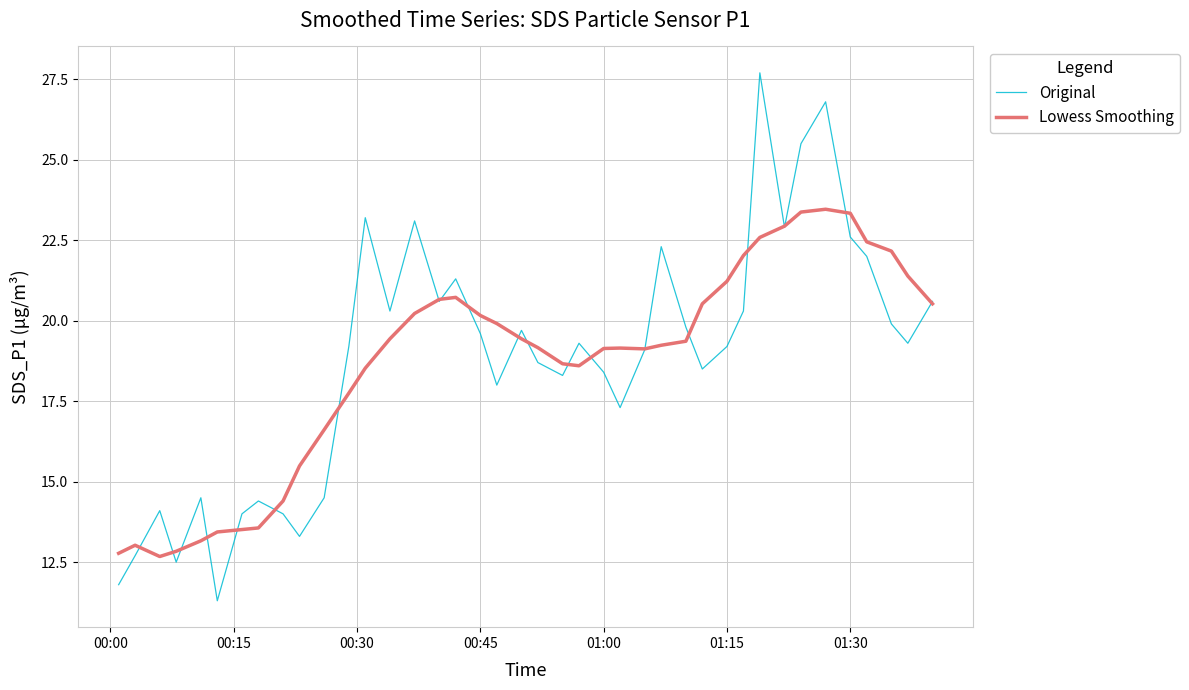

What is the greatest value displayed?

27.7